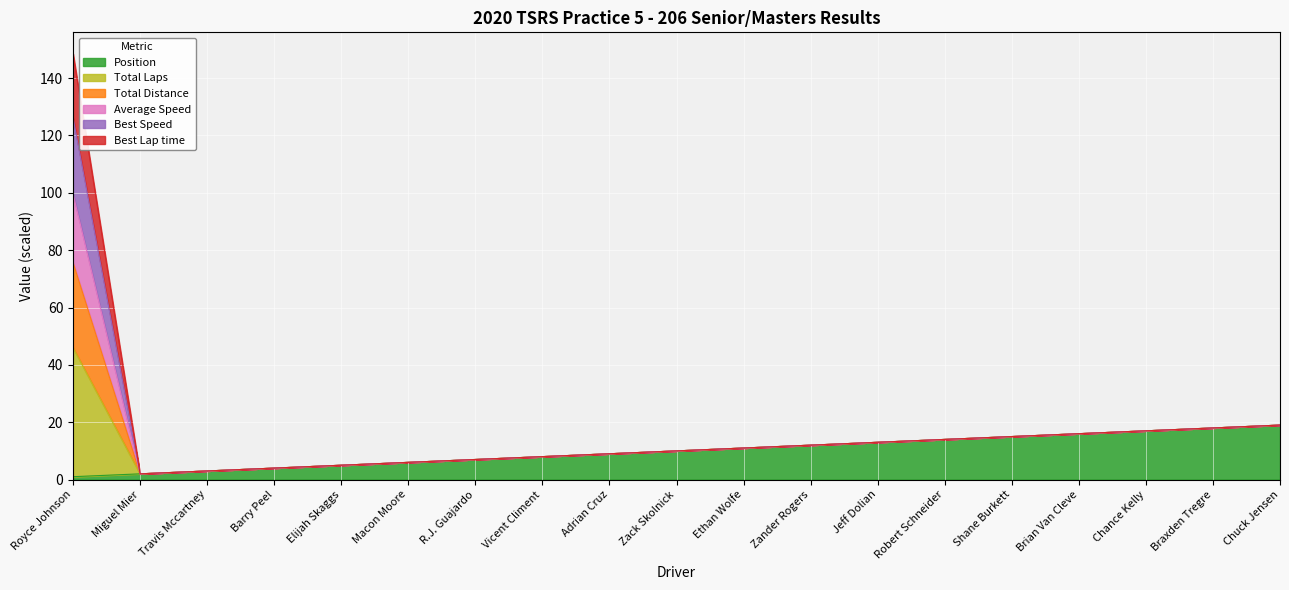

How many lines are shown in the chart?

6